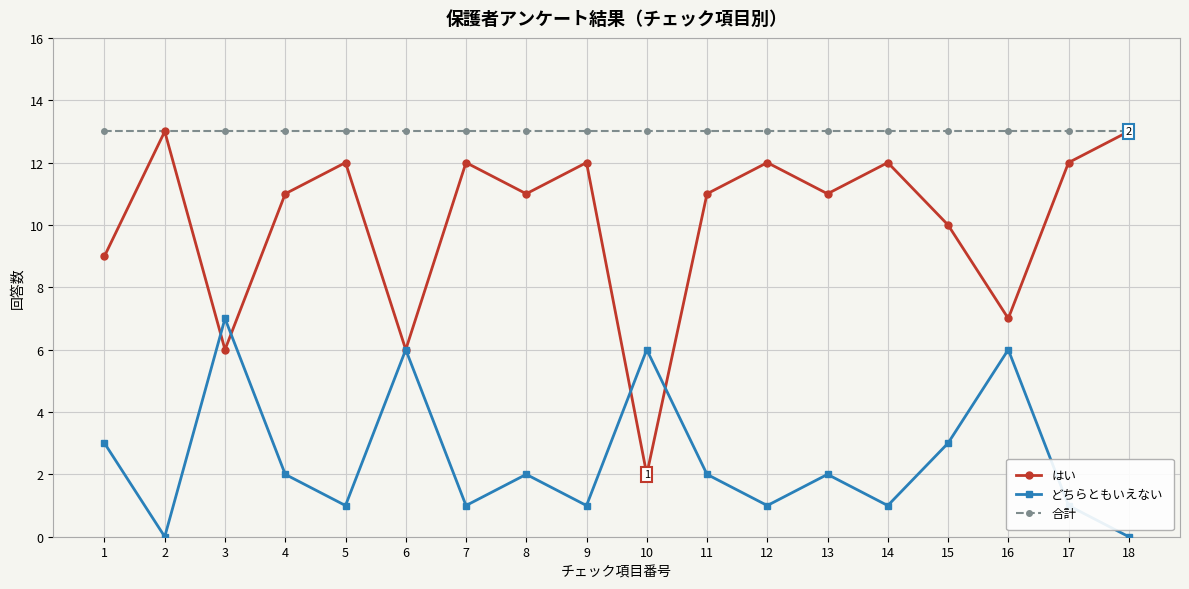

How many lines are shown in the chart?

3